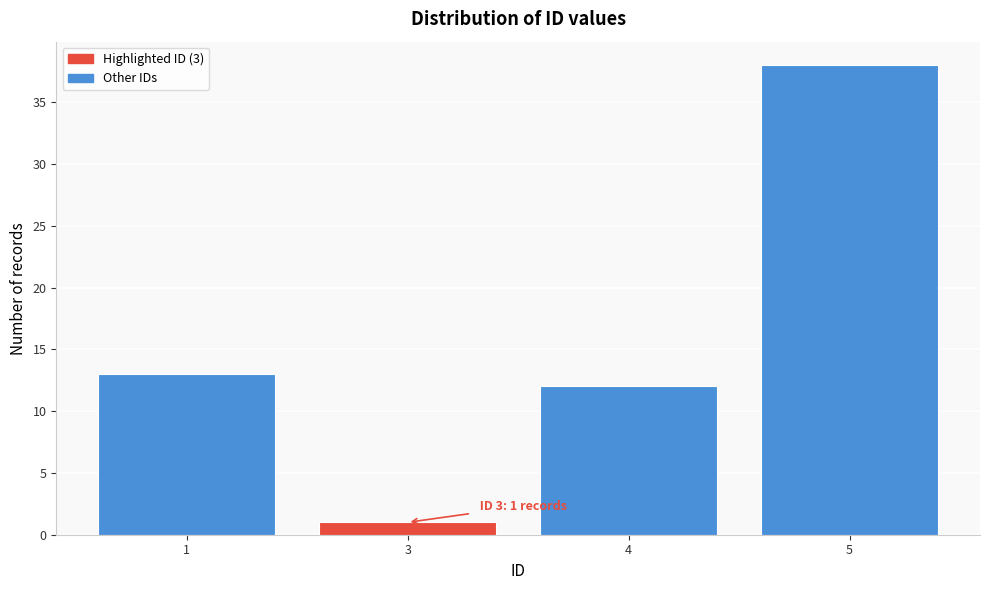

Reading left to right, transcribe all the data shown in this chart.

1=13	3=1	4=12	5=38